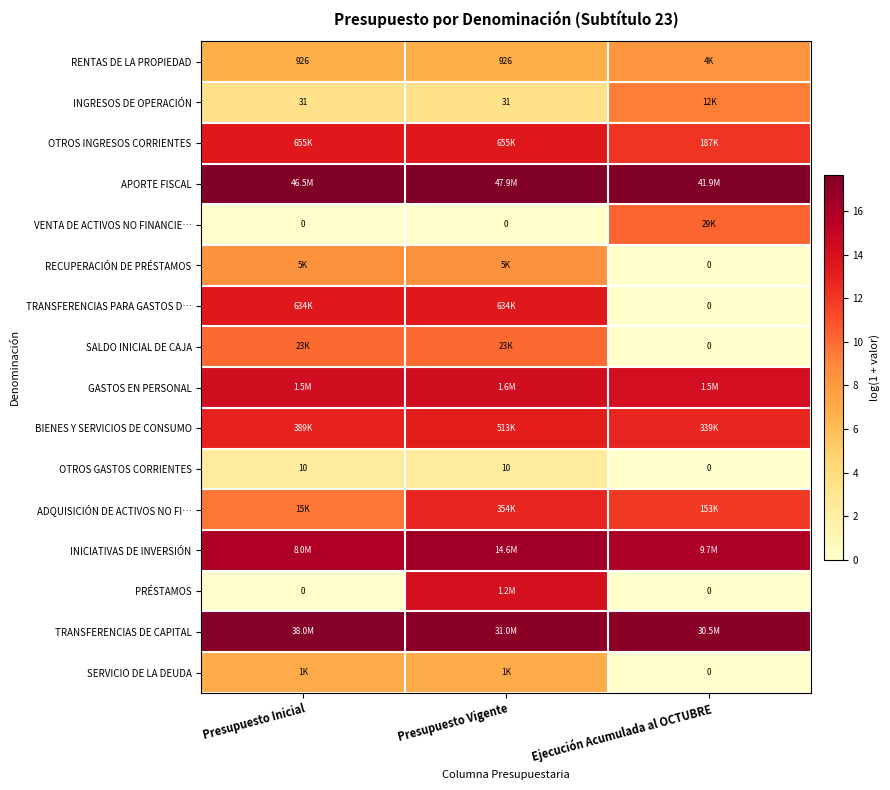

Is it true that ADQUISICIÓN DE ACTIVOS NO FI… equals 11.9 at Ejecución Acumulada al OCTUBRE?

True